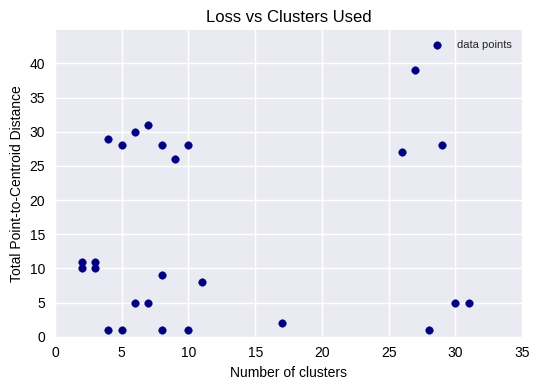

What Y value in the scatter plot is closest to 20?

26